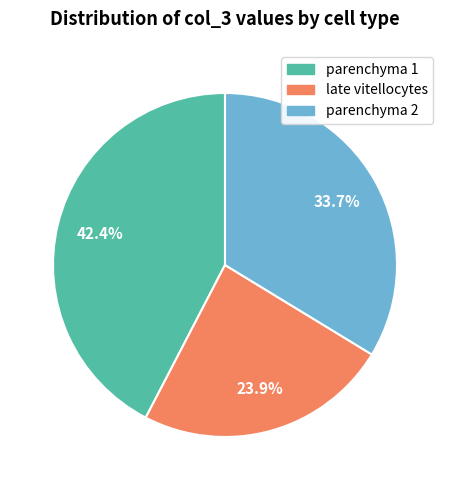

Does any single category account for the majority?

No